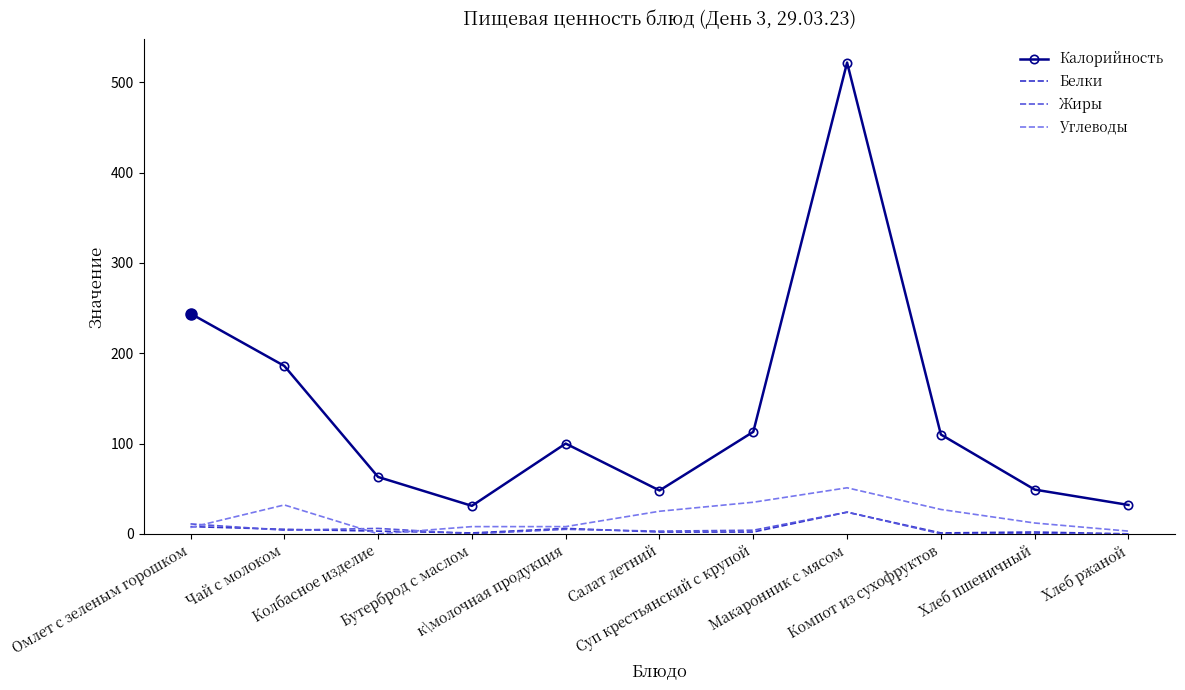

Which series has the largest range (max minus min)?

Калорийность